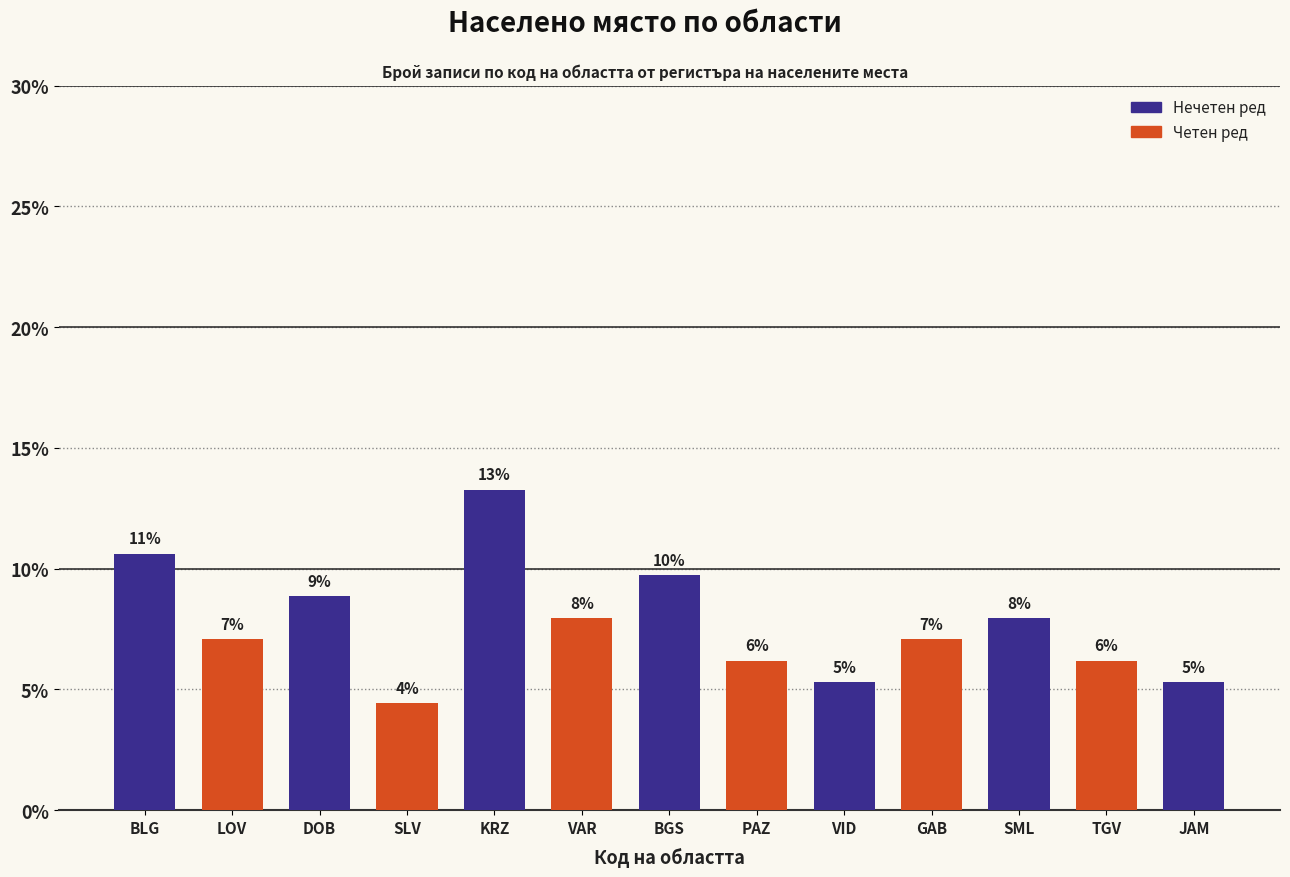

What is the minimum value shown in the chart?

4.4